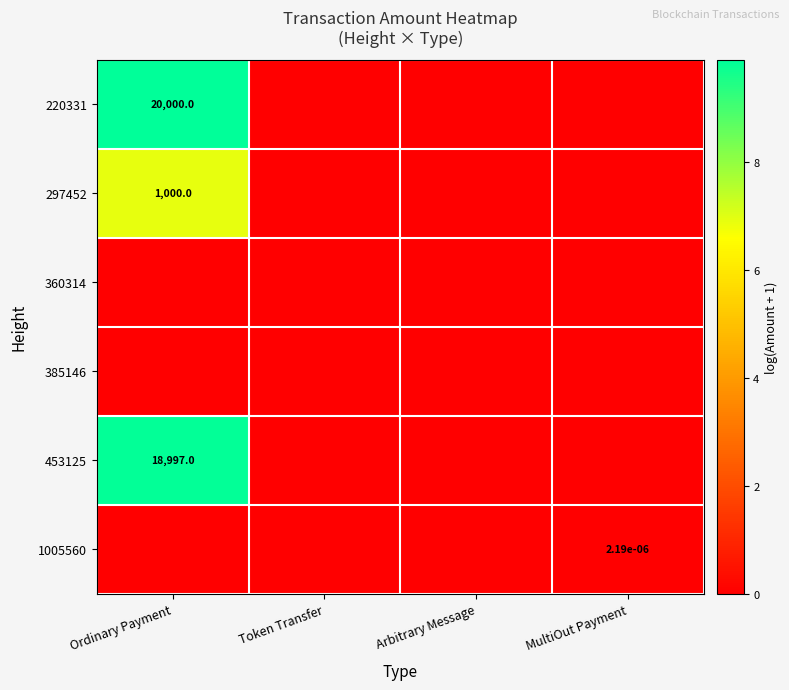

Is it true that 220331 equals 6263.9 at Ordinary Payment?

False